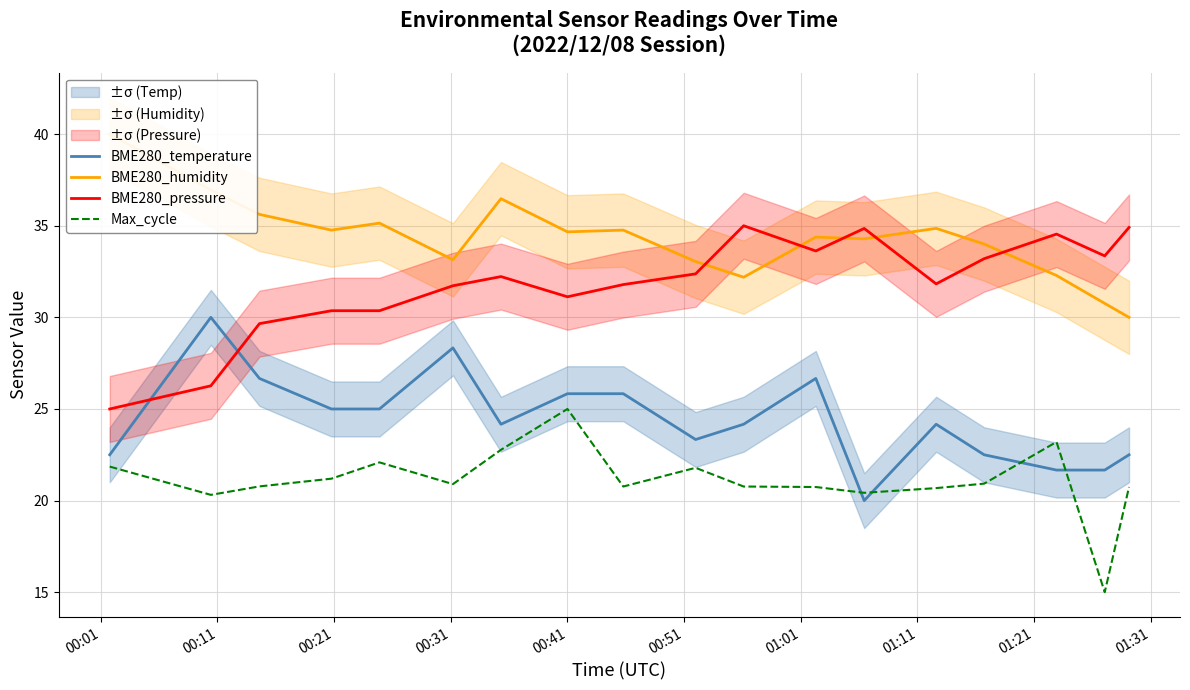

How many data points in BME280_pressure are above 32?

9